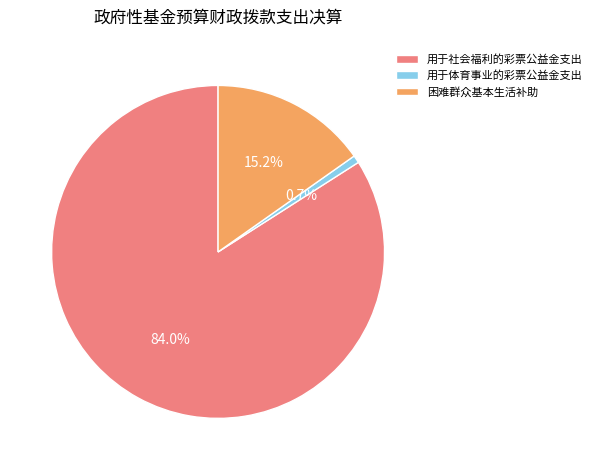

What is the smallest slice in the pie chart?

用于体育事业的彩票公益金支出